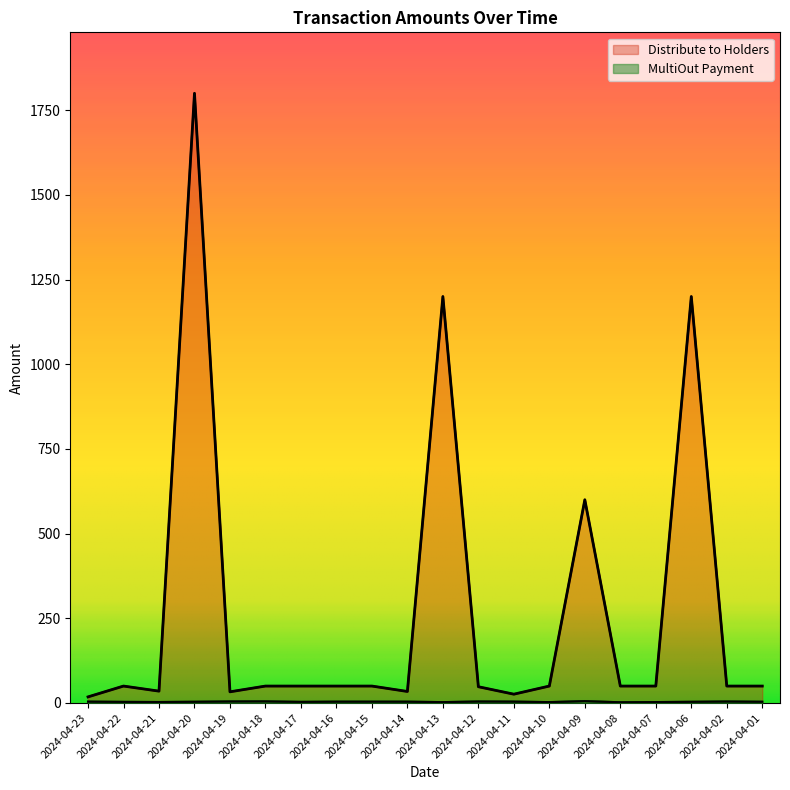

True or false: MultiOut Payment and Distribute to Holders cross at least once.

False